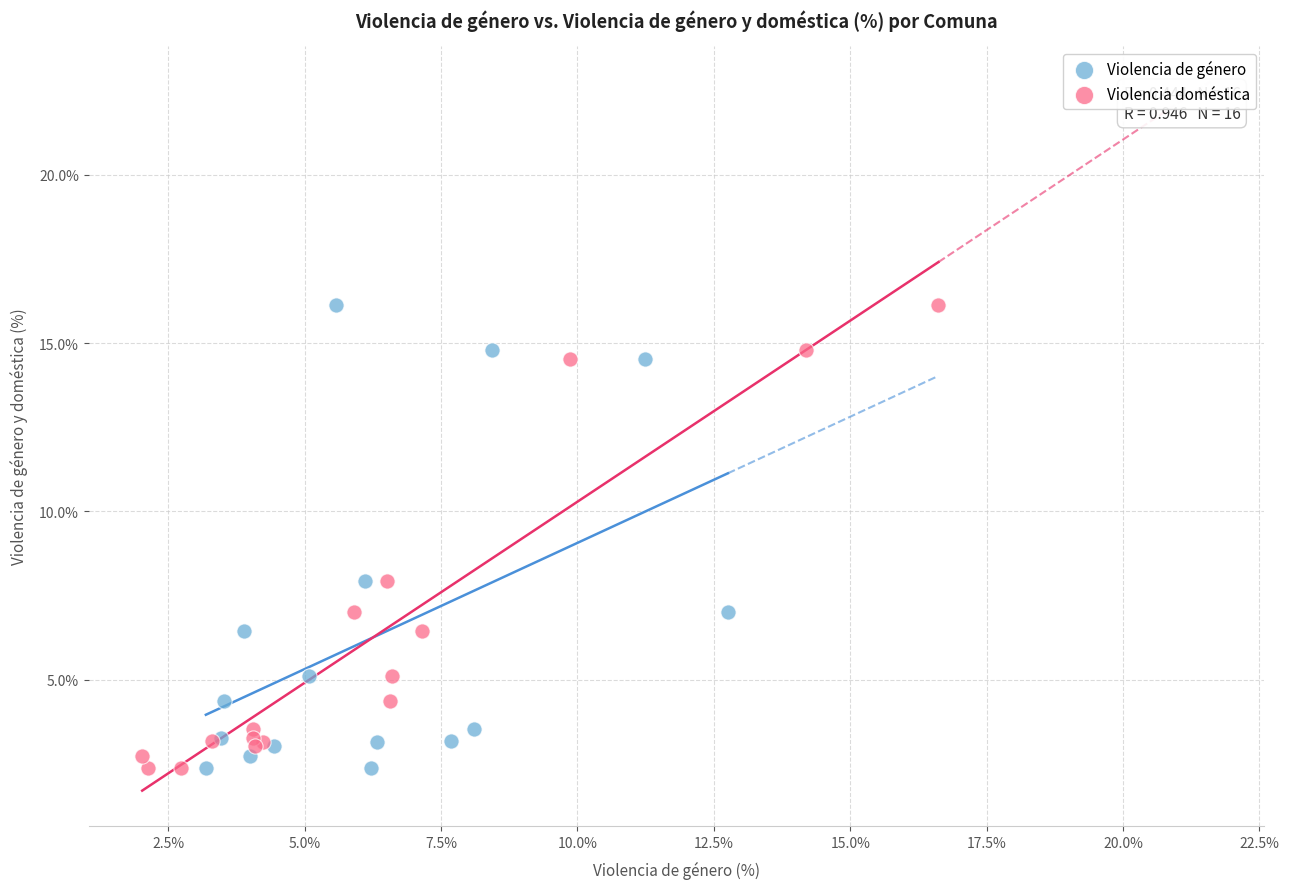

What are all the series names shown in the legend?

Violencia de género, Violencia doméstica